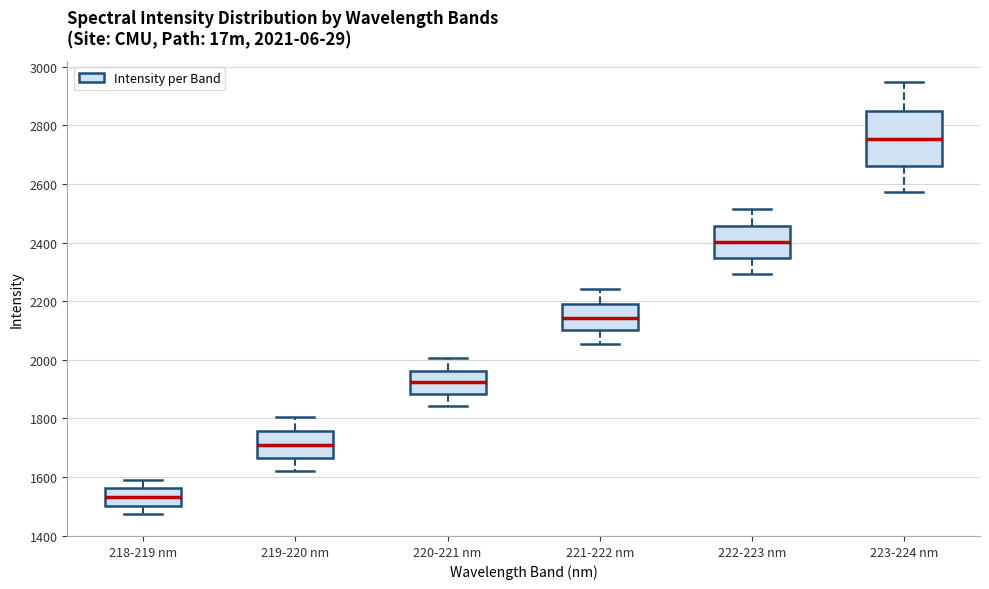

Which box has the highest median line?

223-224 nm